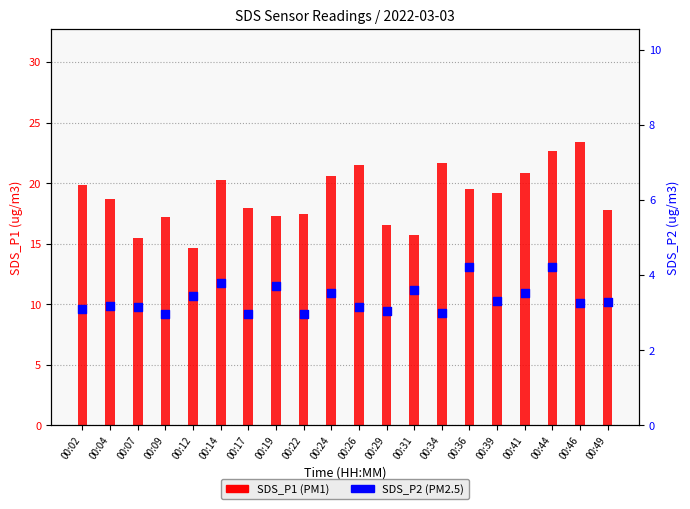

What is the total value across all series at 00:39?

22.5